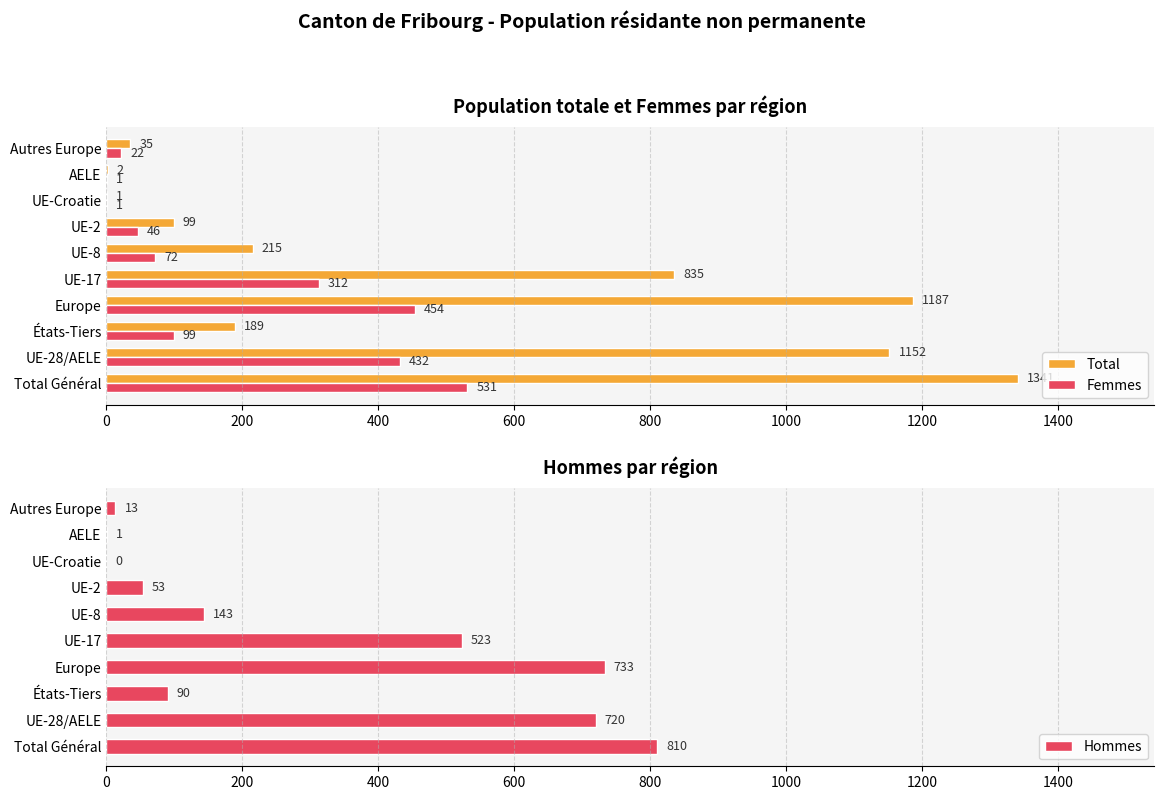

What is the maximum value shown in the chart?

1341